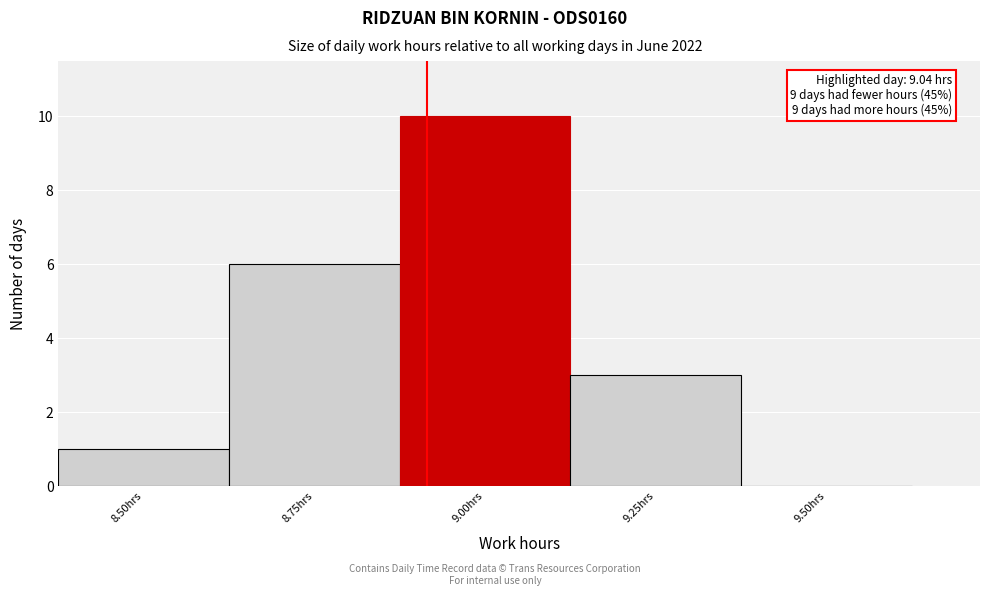

Reading left to right, list all the values displayed in this chart.

8.50hrs=1	8.75hrs=6	9.00hrs=10	9.25hrs=3	9.50hrs=0